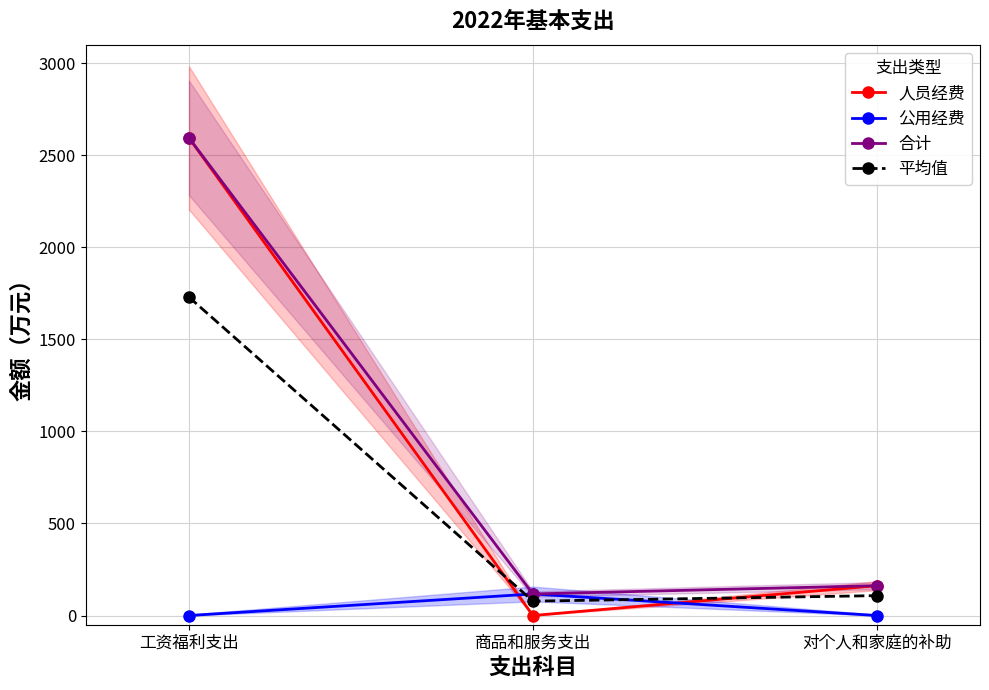

How many values in the 平均值 series exceed 108?

1